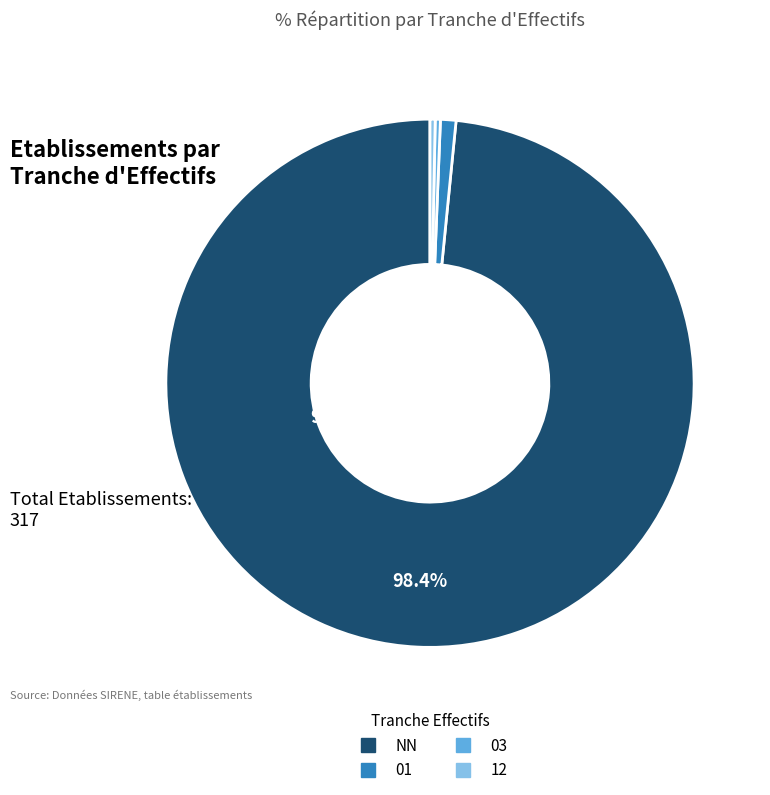

Does any single category account for the majority?

Yes